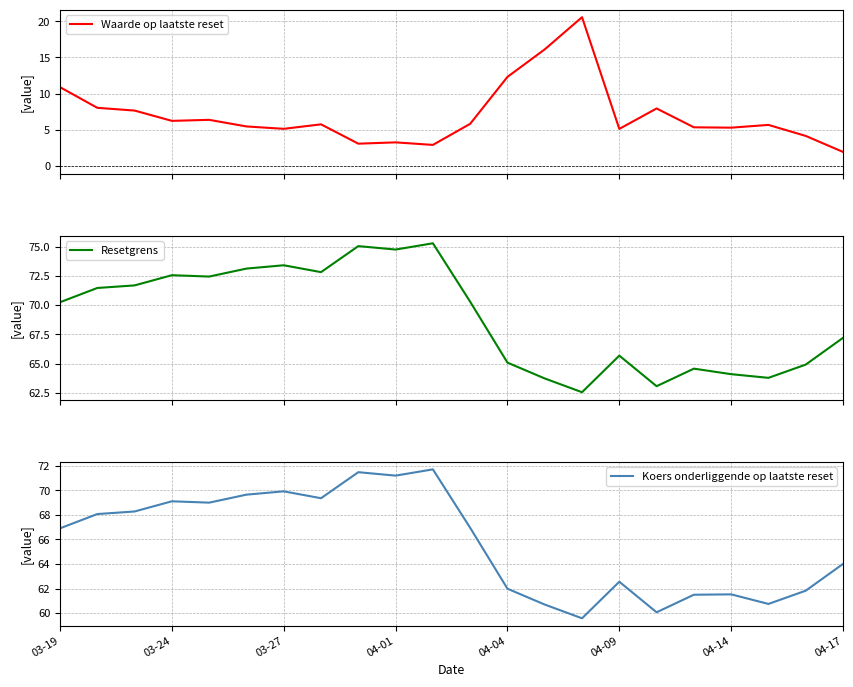

True or false: Resetgrens and Waarde op laatste reset intersect in this chart.

False